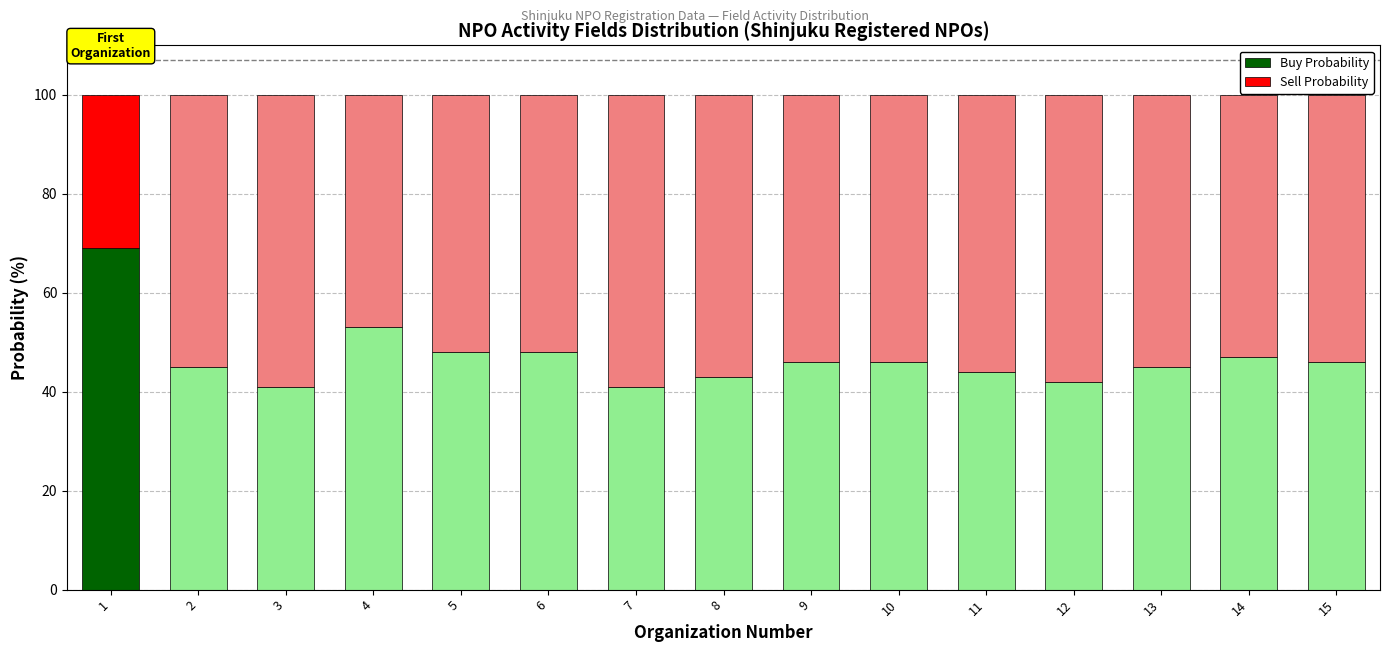

What is the average value of the Buy Probability series?

47